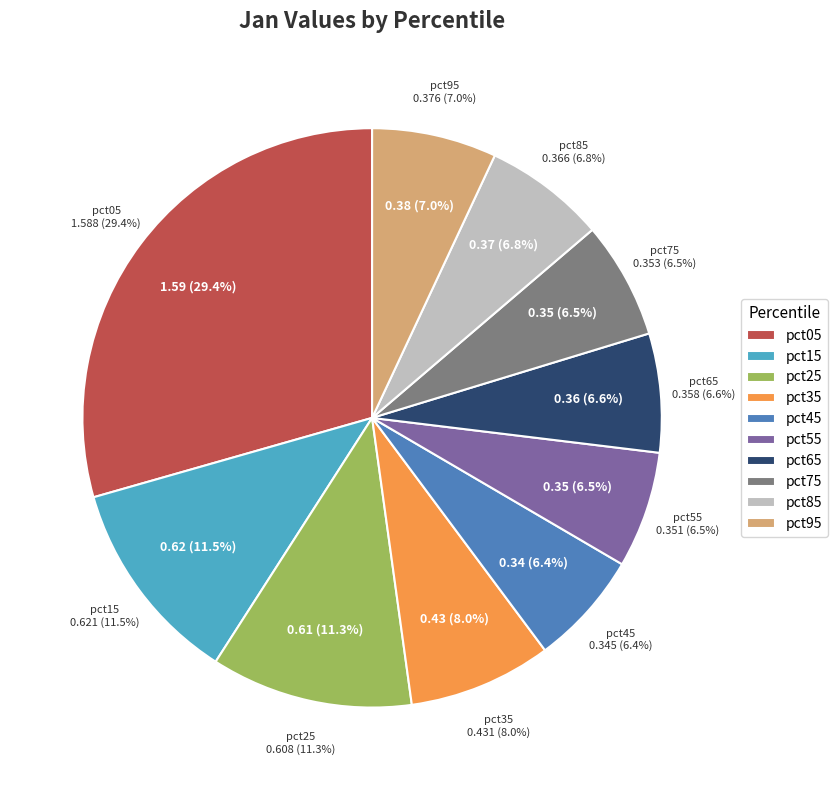

Which category has the smallest portion of the pie?

pct45